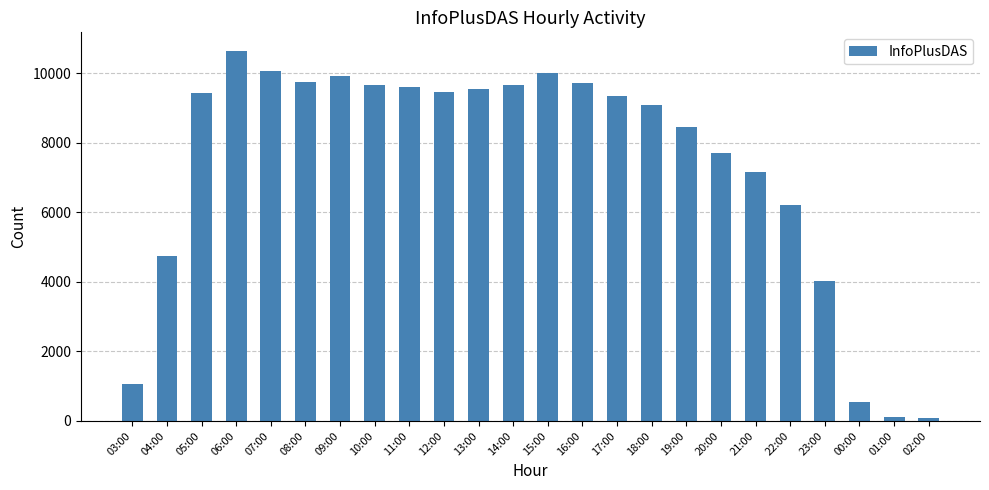

What is the smallest value displayed?

94